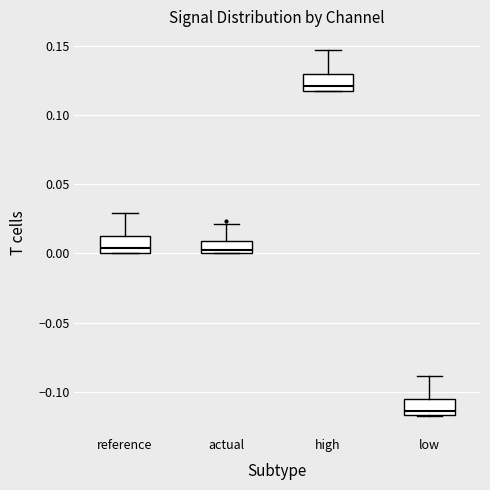

Which box's median line is the highest?

high